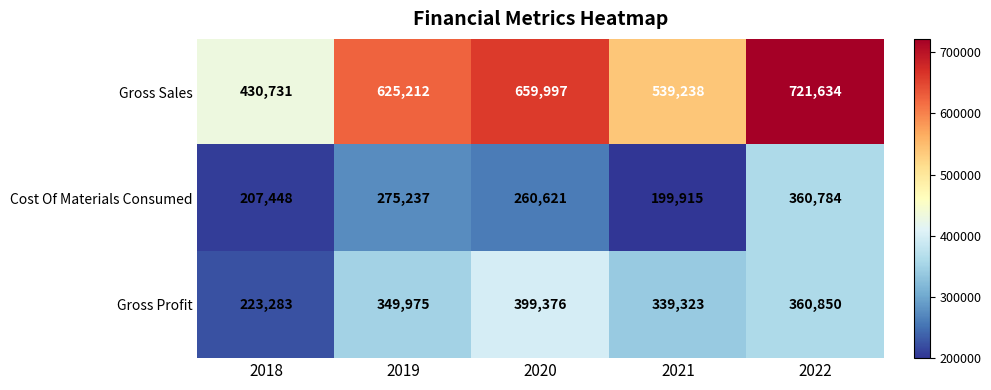

At which category is the sum across all series the highest?

2022